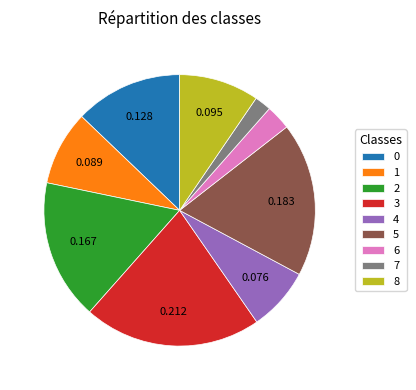

Is there a majority slice in this chart?

No